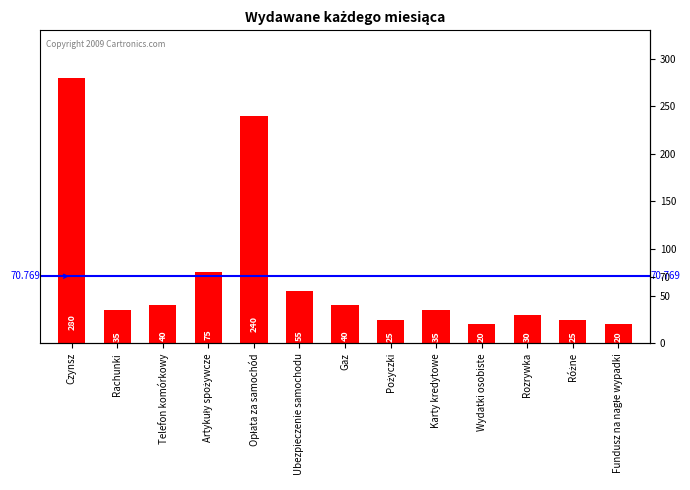

What is the smallest value displayed?

20